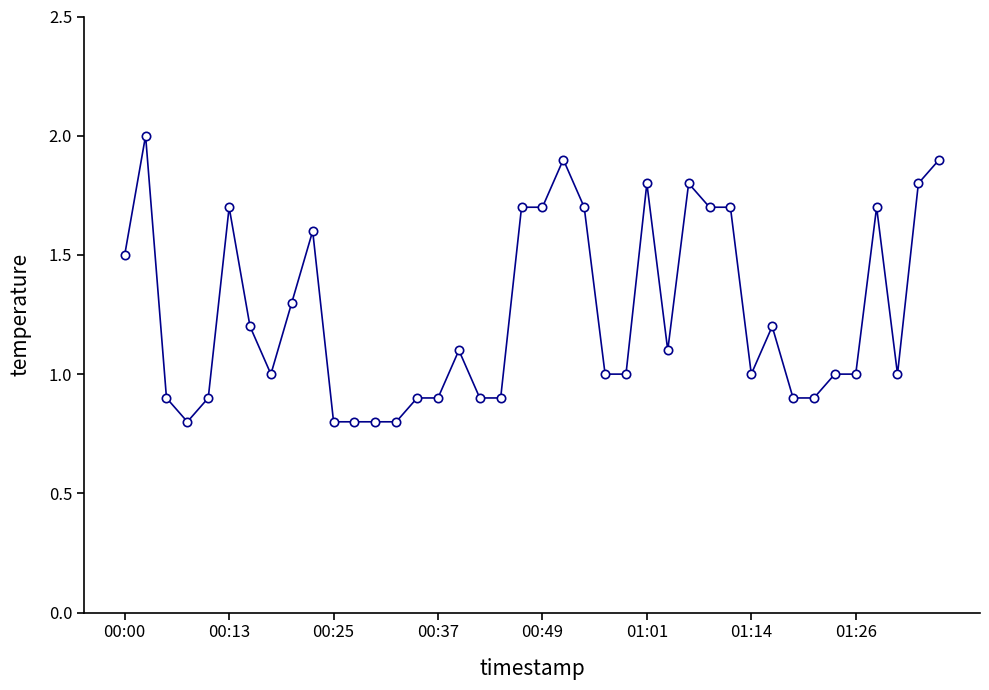

What is the value of the 8th point from the left?

1.0